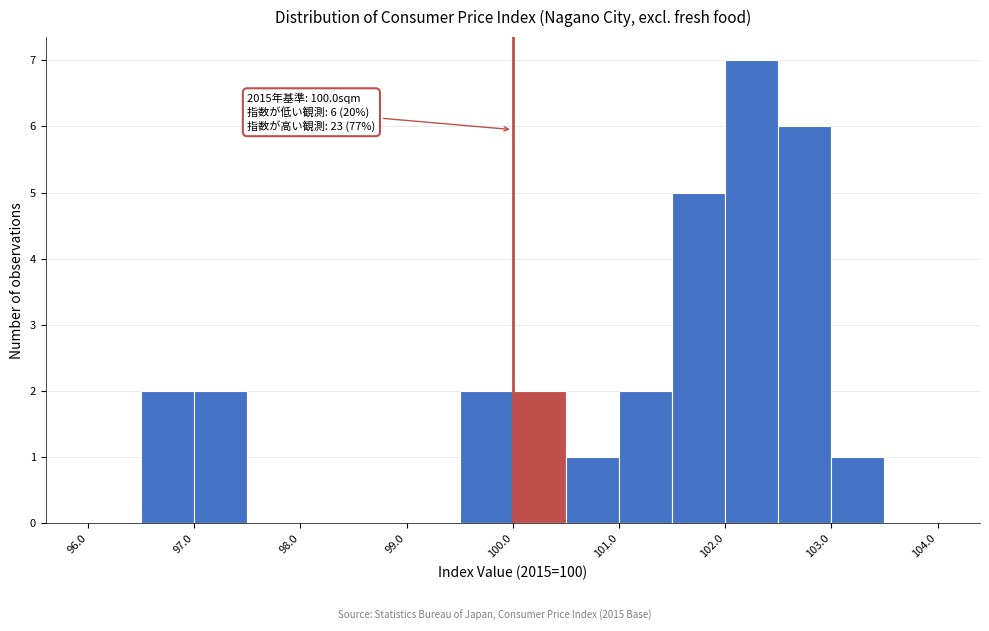

Over which range of the x-axis is the bar tallest?

102.0 to 102.5